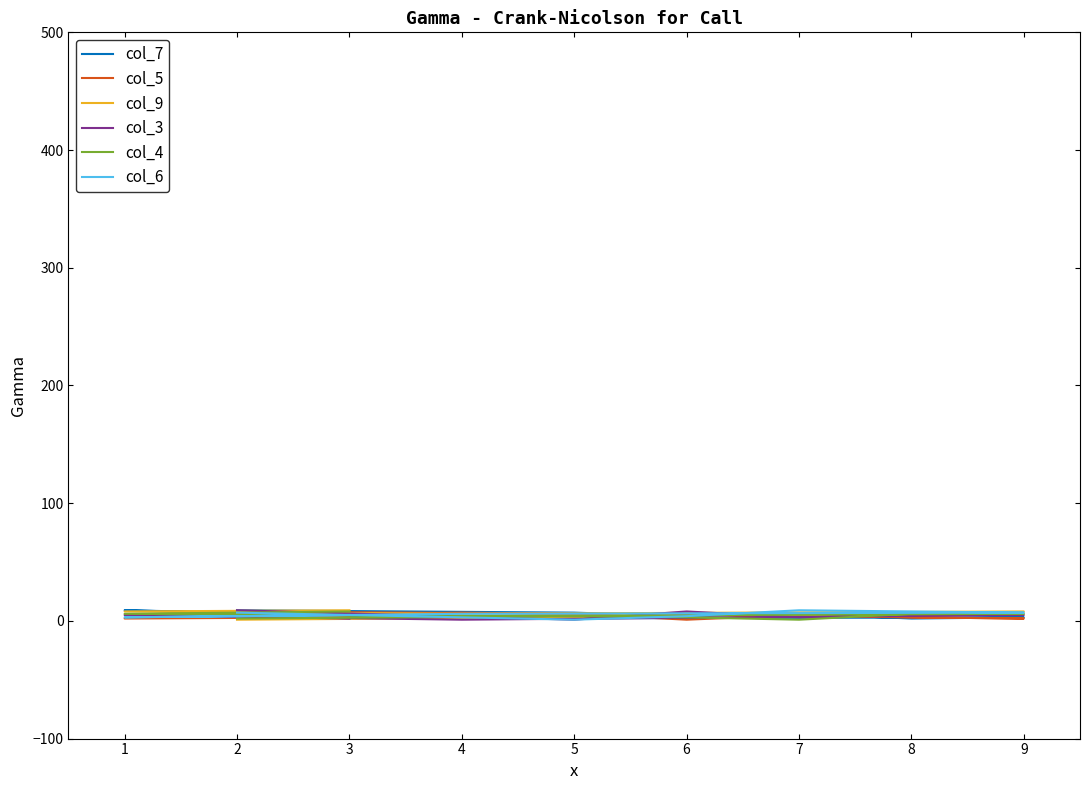

Reading left to right, list all the values displayed in this chart.

col_7: 9	7	4	6	2	3	2	9	5
col_5: 8	6	1	5	3	2	7	2	3
col_9: 1	3	7	4	5	8	6	8	9
col_3: 9	1	8	3	5	5	1	5	2
col_4: 2	4	3	1	6	6	4	6	8
col_6: 7	1	4	9	8	7	6	3	5